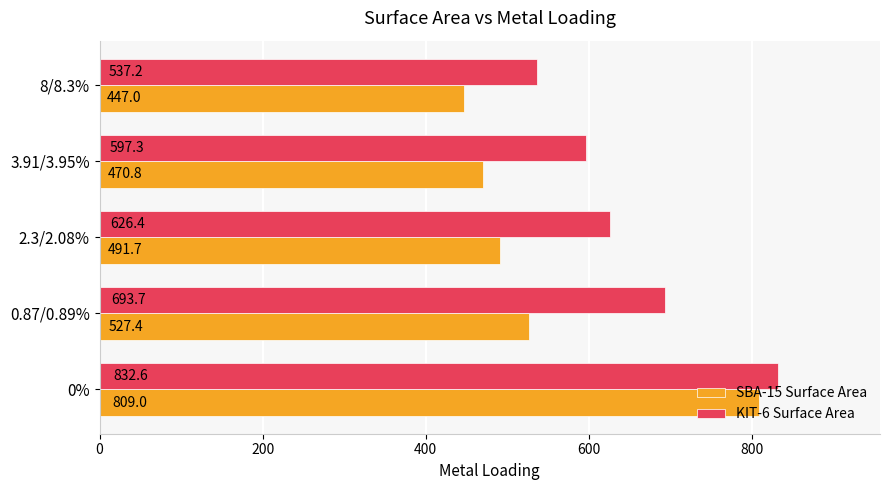

What value does the SBA-15 Surface Area series have at 2.3/2.08%?

491.7